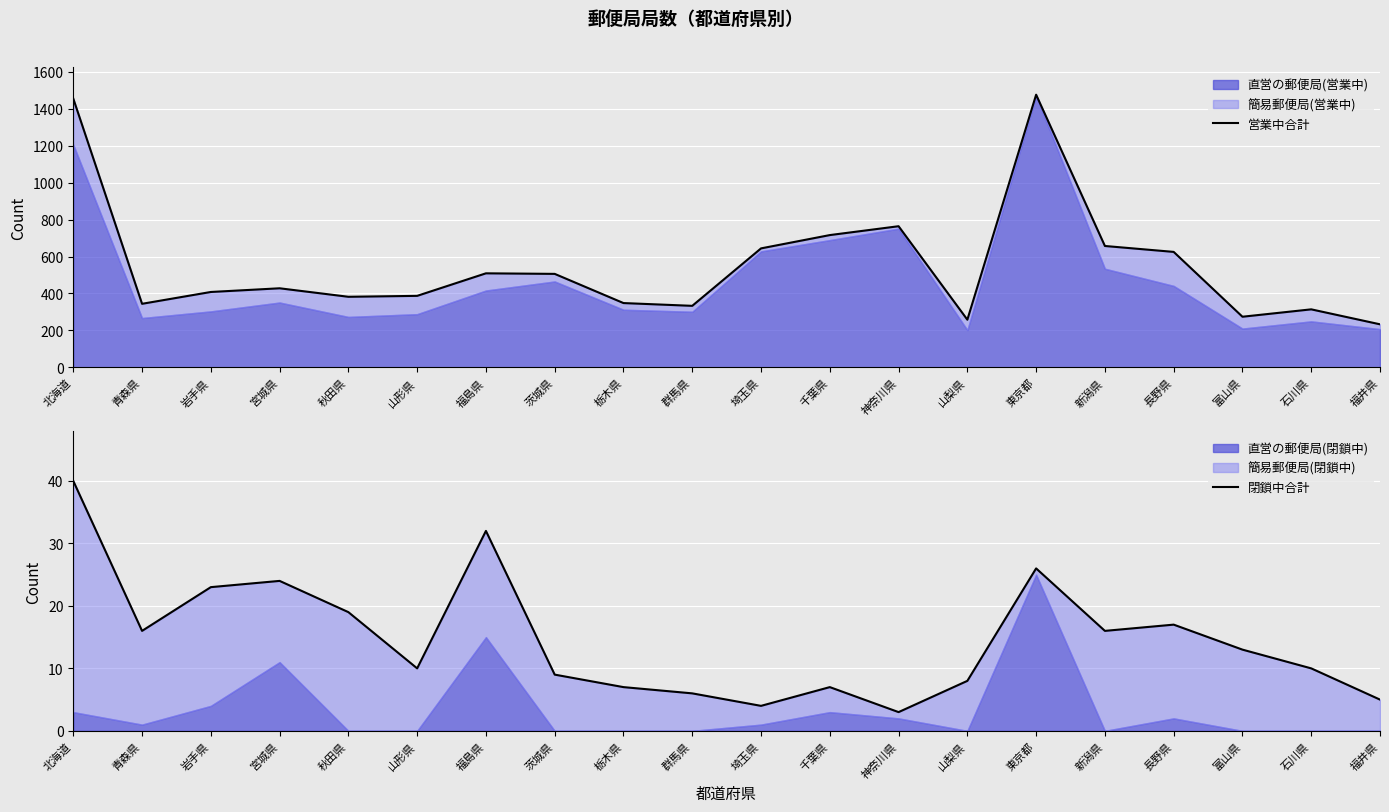

What is the average value of the 閉鎖中合計 series?

15